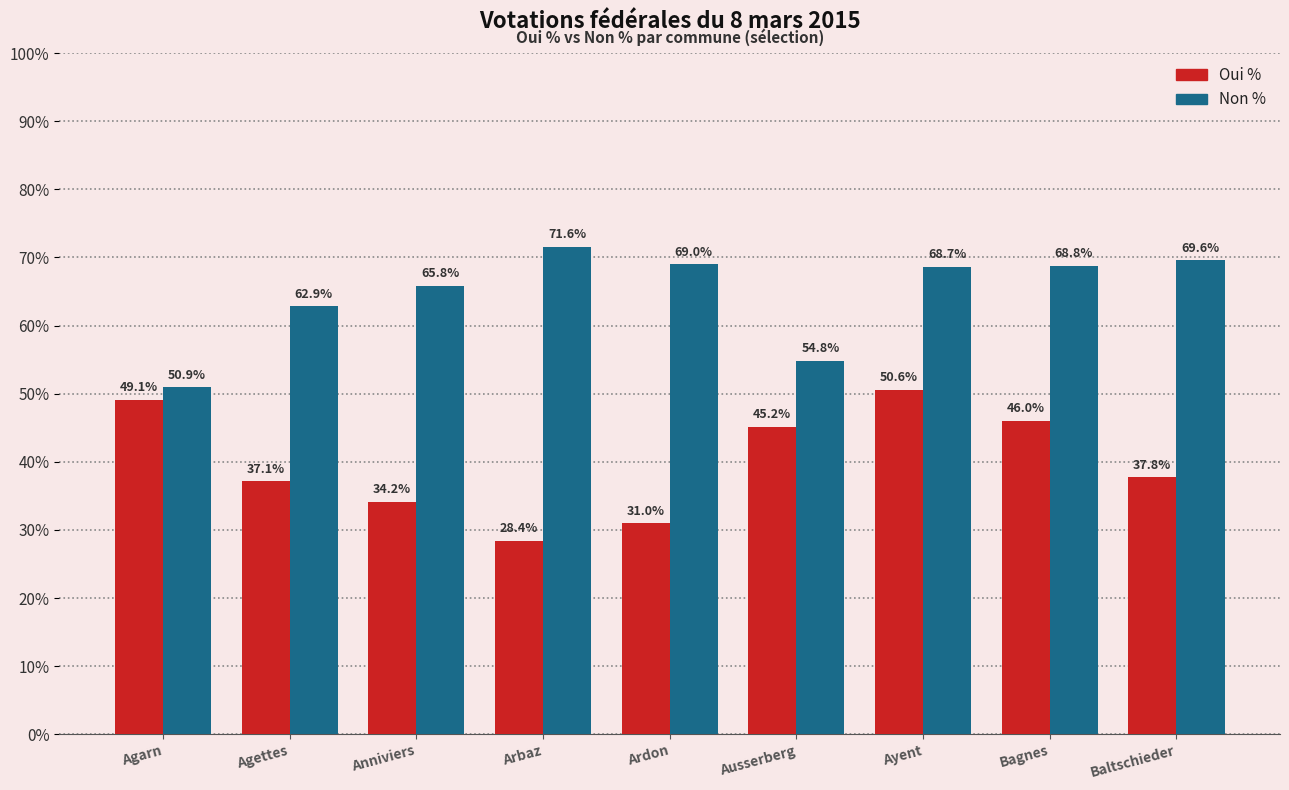

True or false: Non % has a value of 31.1 at Ayent.

False